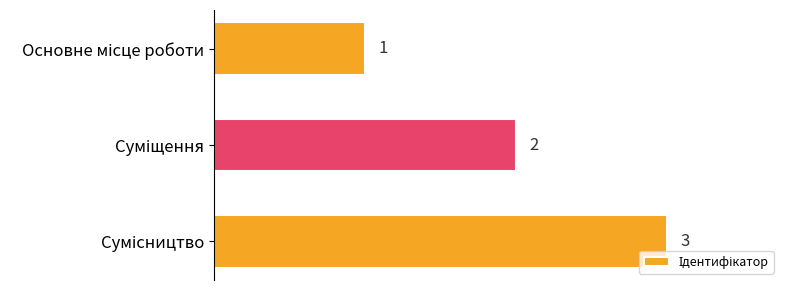

What is the greatest value displayed?

3